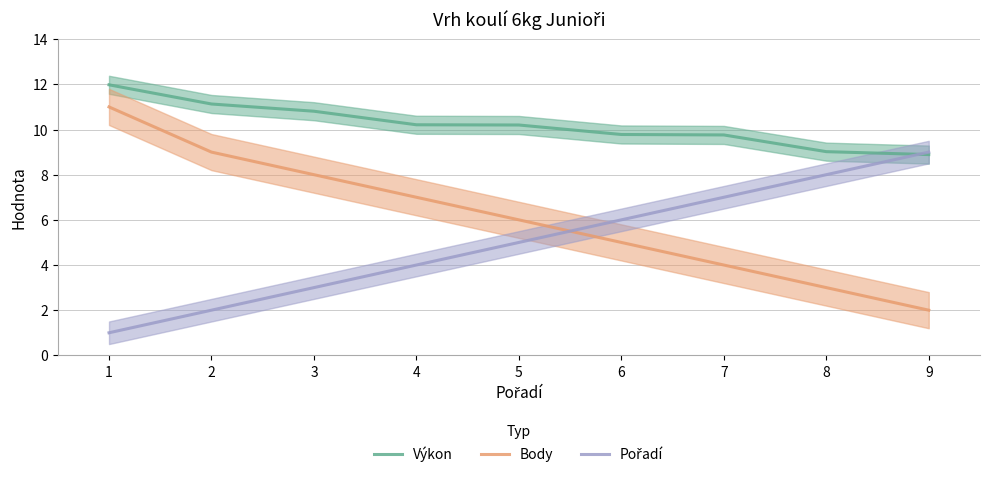

What is the lowest value of the Body series?

2.0